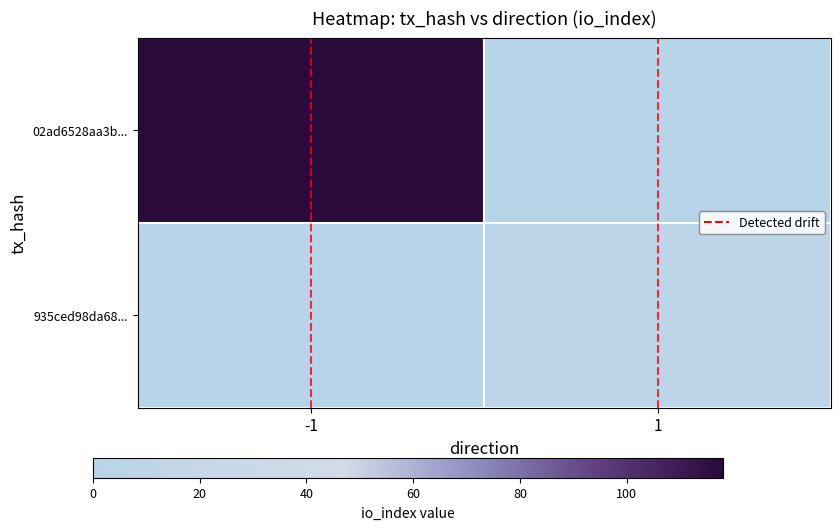

At how many categories does at least one series exceed 46?

1